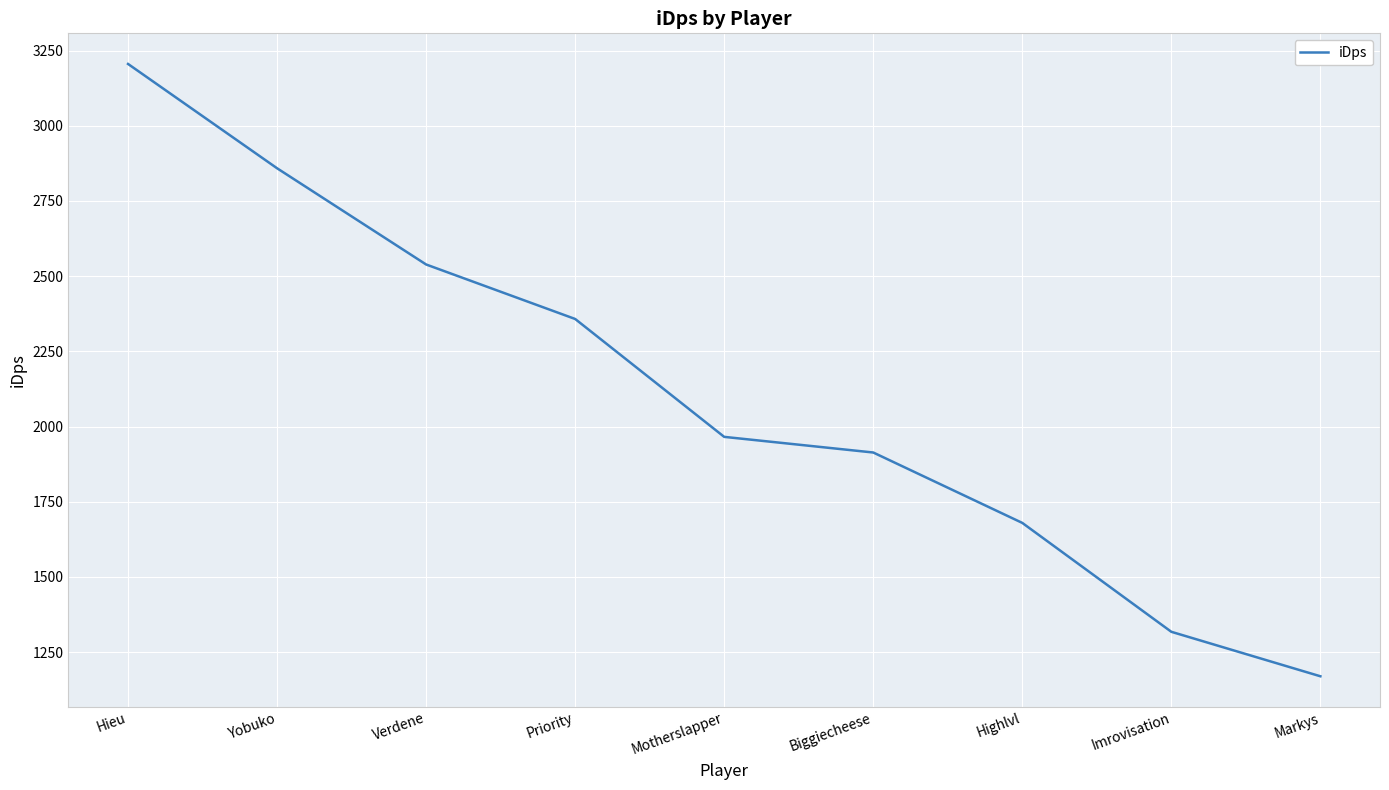

At which label is the value closest to 2187?

Priority